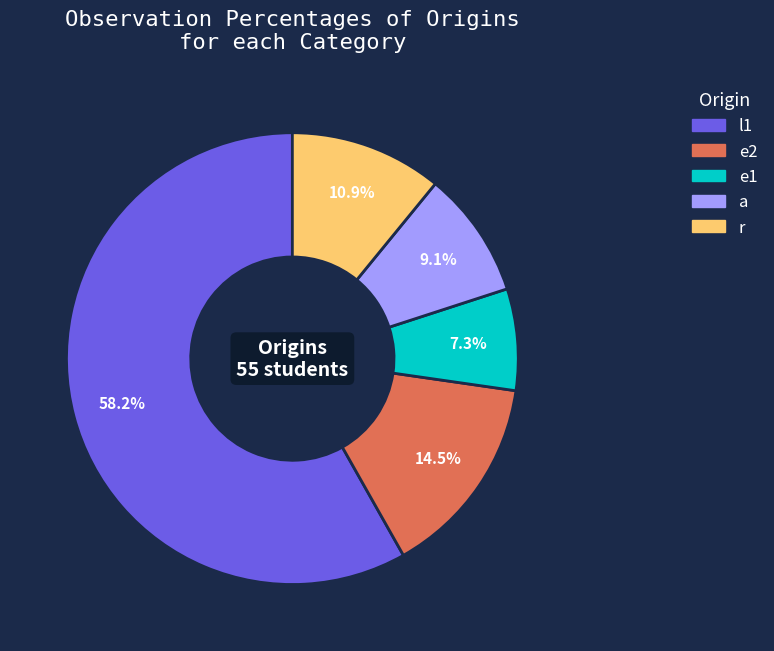

Which slice is the smallest?

e1